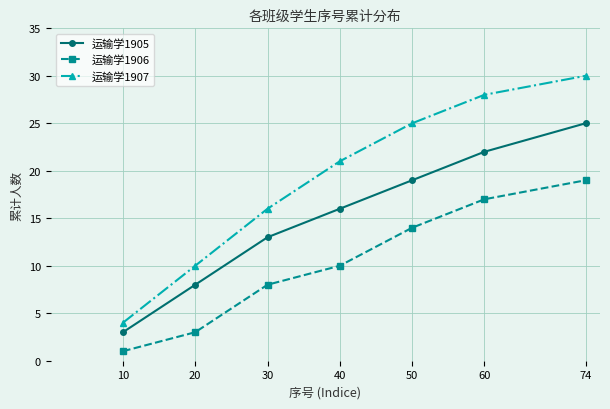

Rank the series by their average value, from highest to lowest.

运输学1907, 运输学1905, 运输学1906